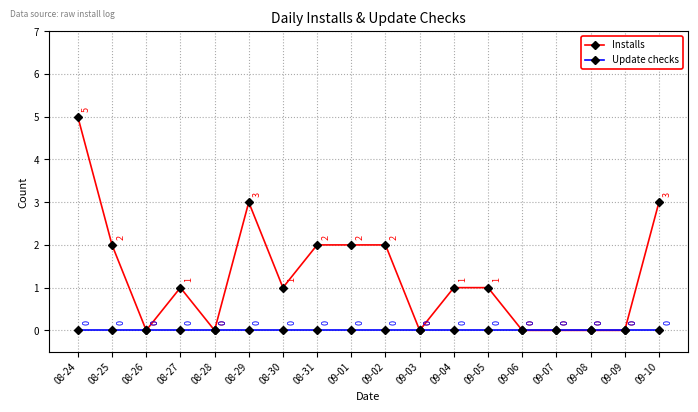

Is this an area chart (filled region under the line)?

No